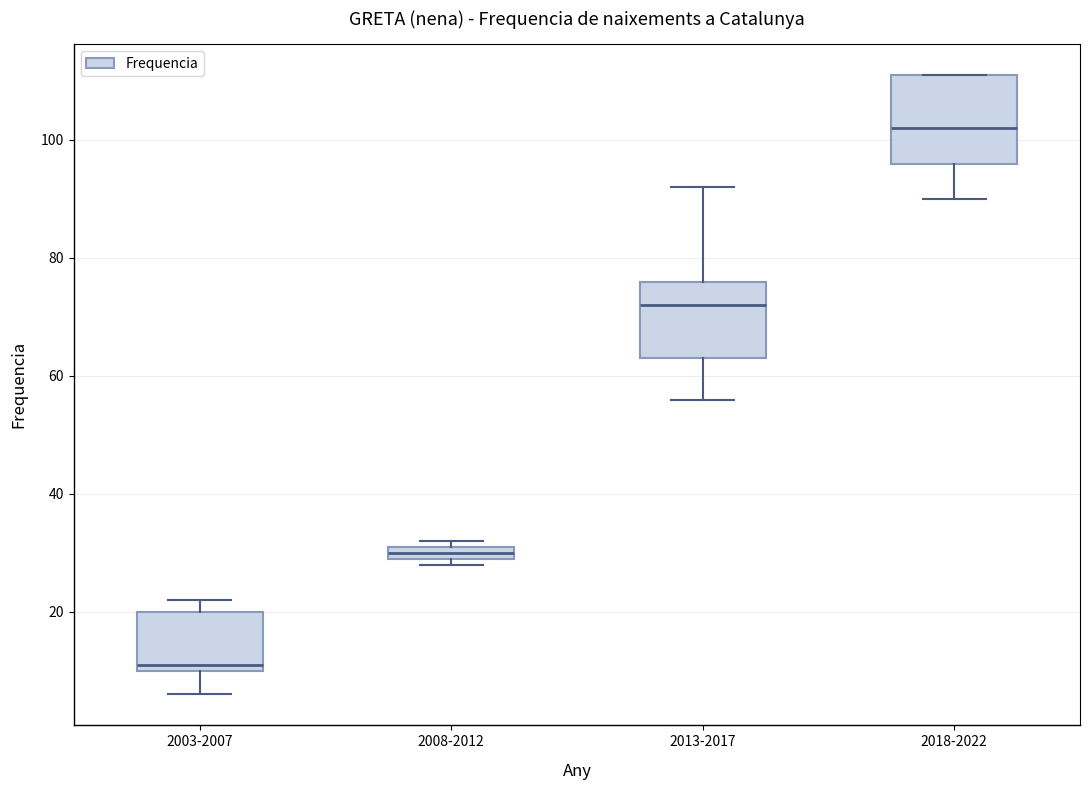

Which box has the lowest median line?

2003-2007